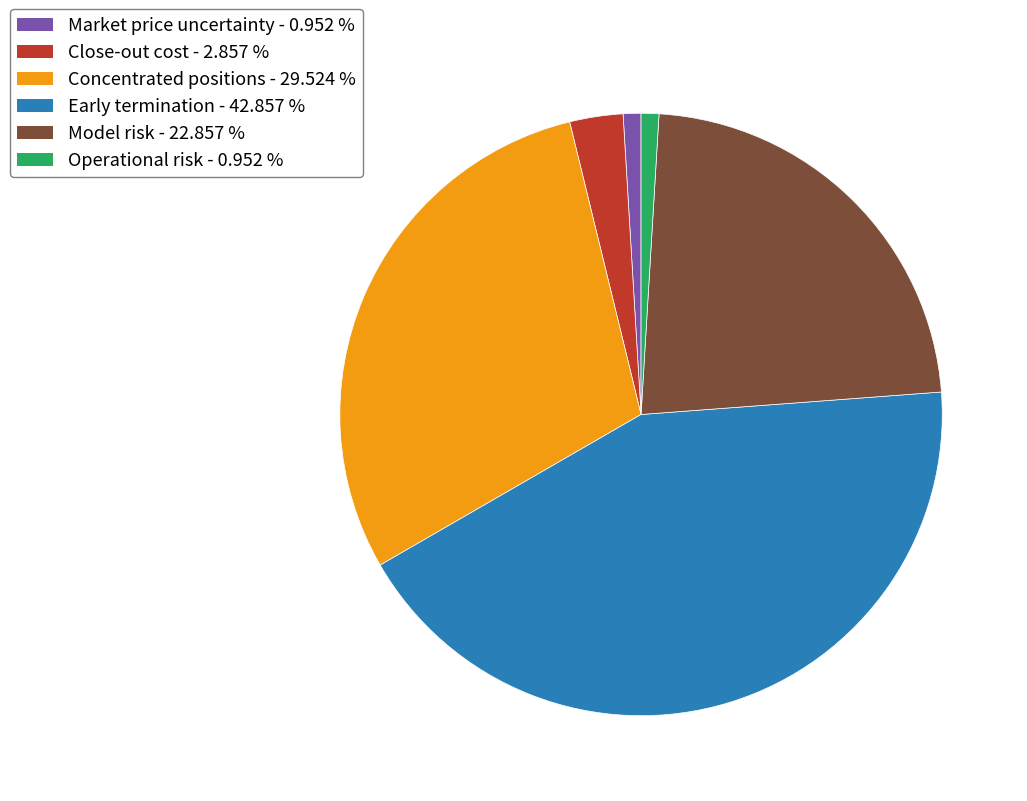

How many segments does this pie chart have?

6